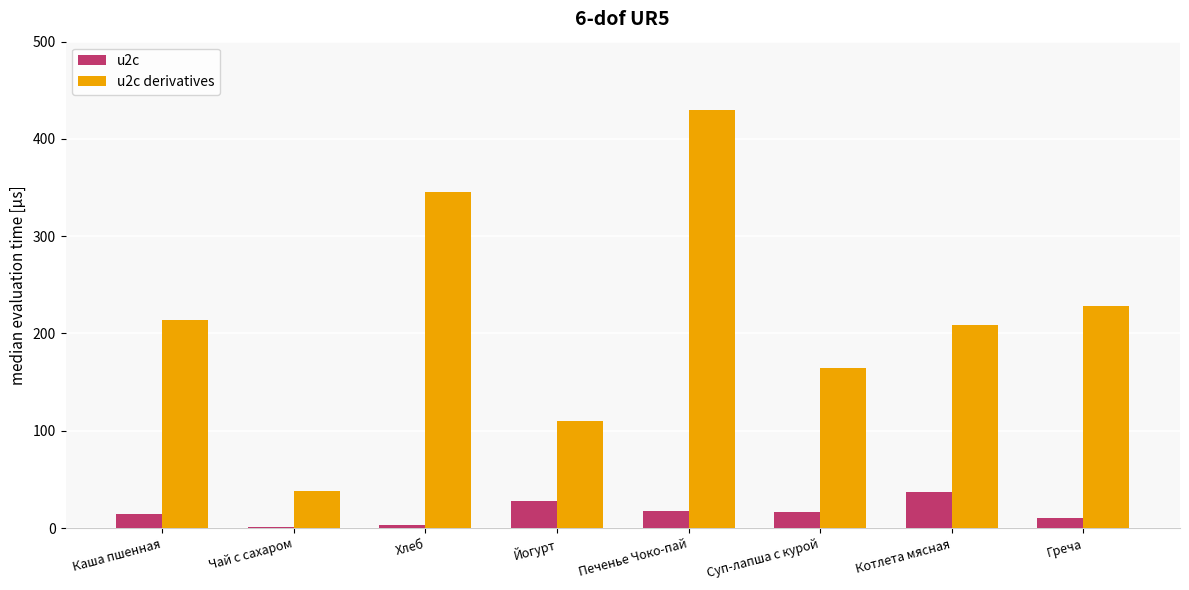

Count the number of categories in the chart.

8